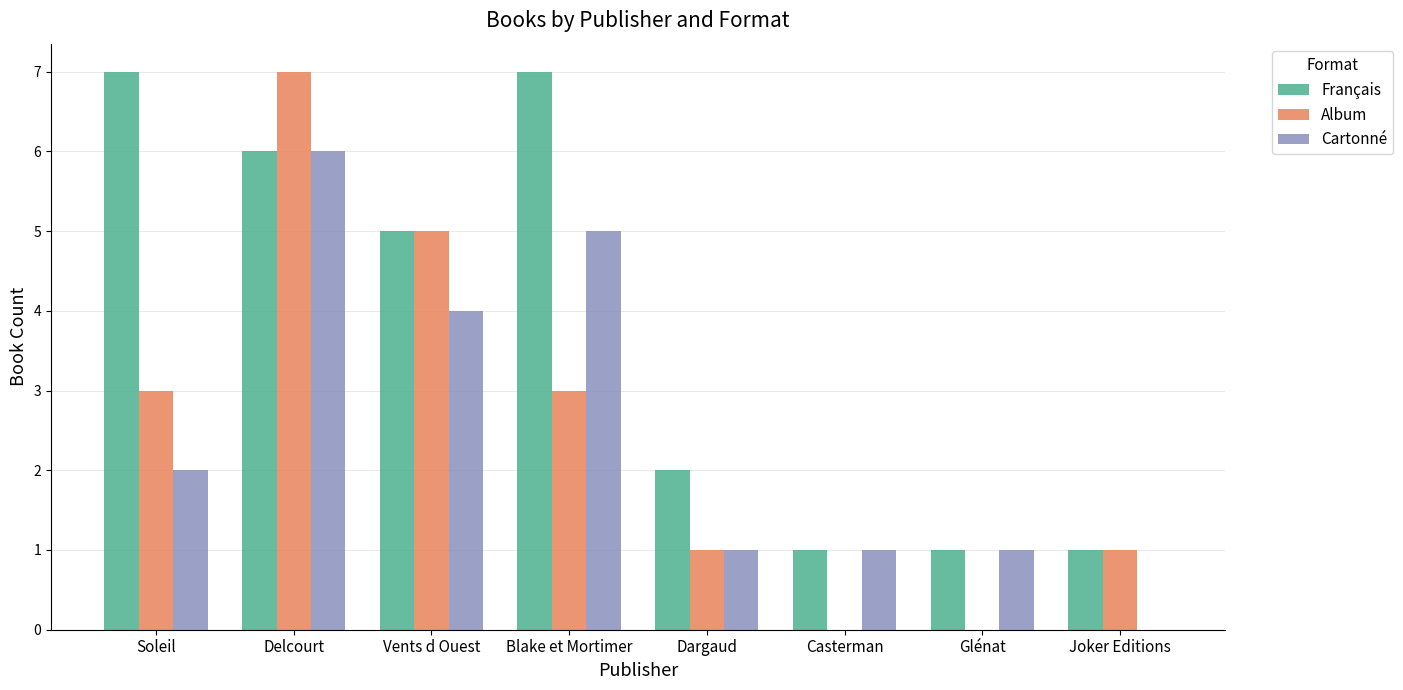

What is the maximum value shown in the chart?

7